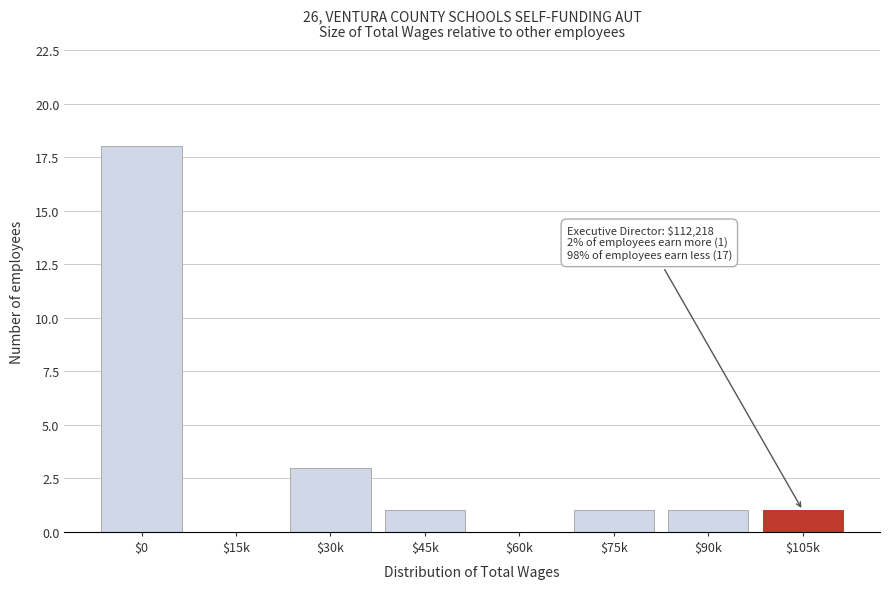

What is the sum of all values?

25